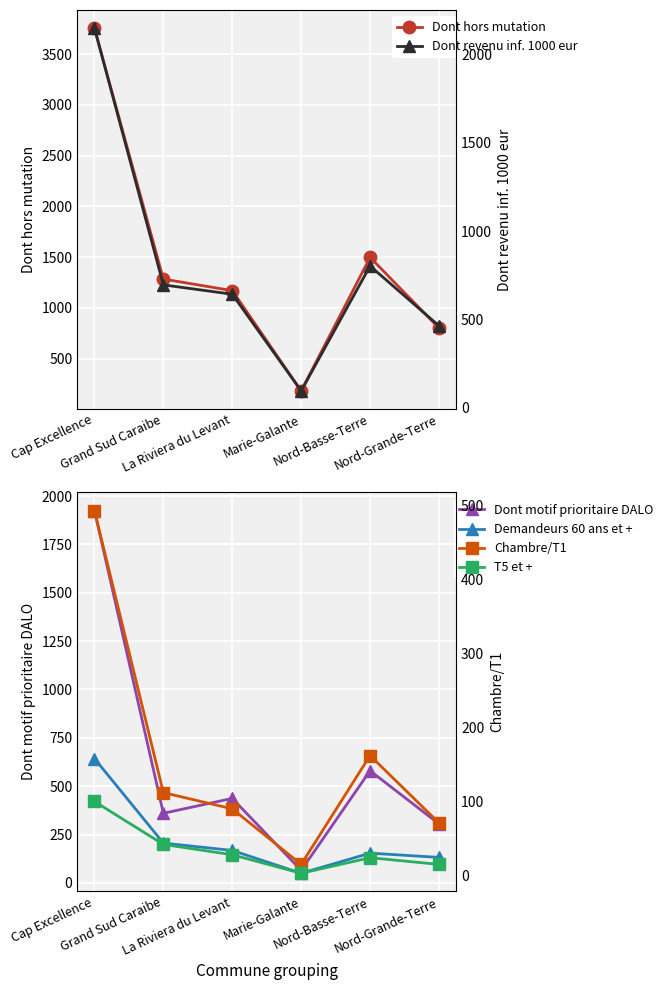

Which series has the largest total across all categories?

Dont hors mutation